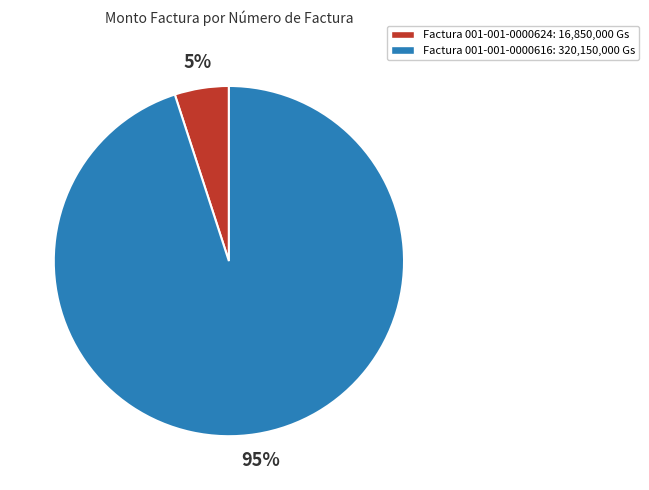

To the nearest percent, what is the average slice percentage?

50%